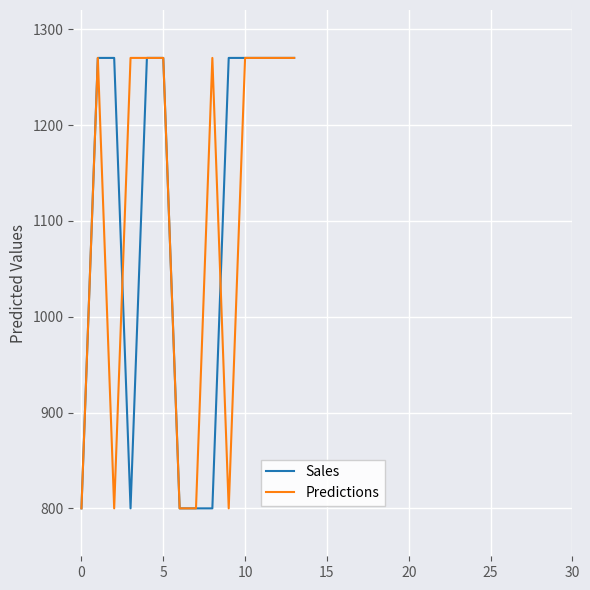

What is the maximum value for Predictions?

1270.0